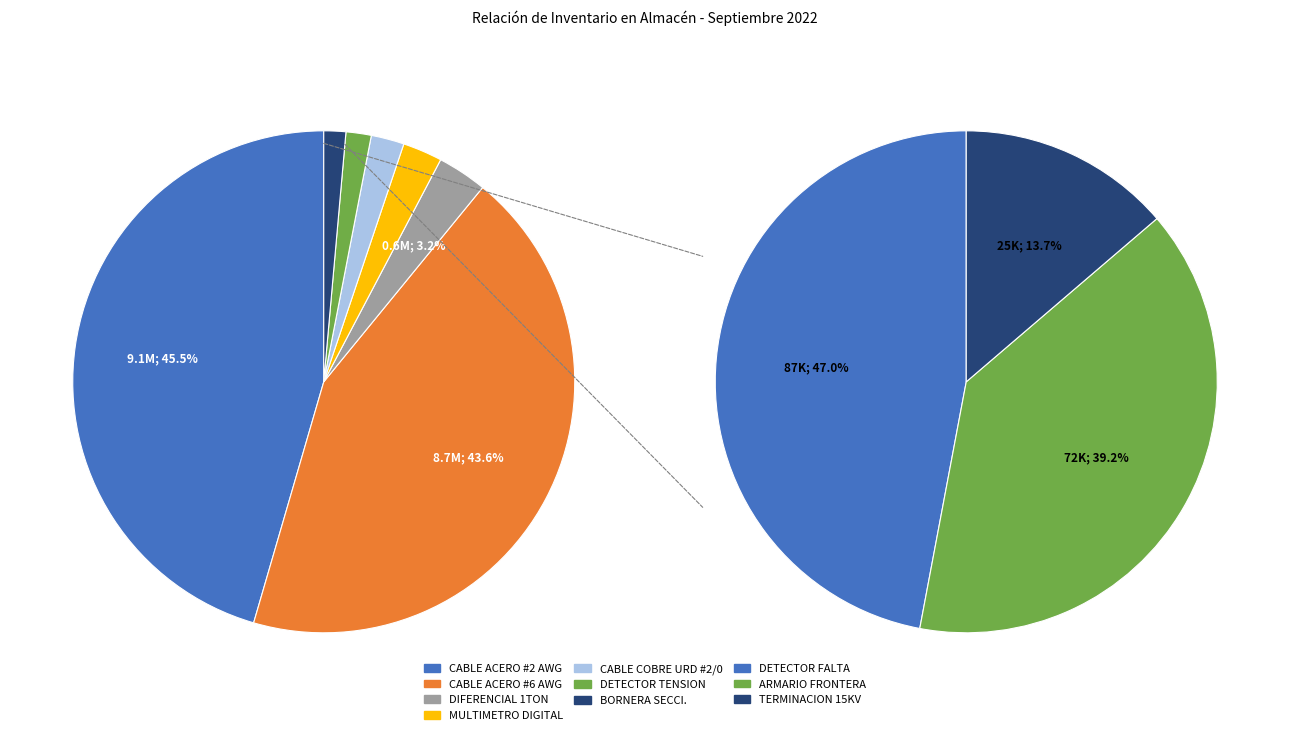

Which has a higher value, MULTIMETRO DIGITAL DE 1000V or CABLE DE ACERO COBREADO #6 AWG 3 HILOS?

CABLE DE ACERO COBREADO #6 AWG 3 HILOS